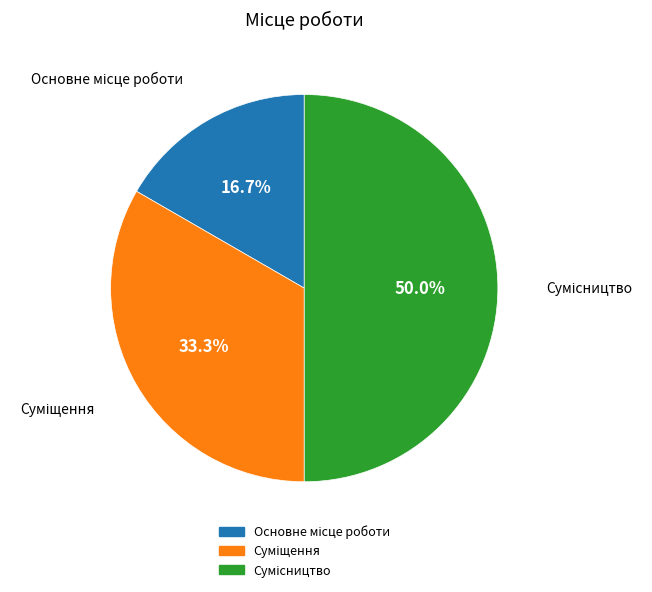

To the nearest percent, what is the average slice percentage?

33%